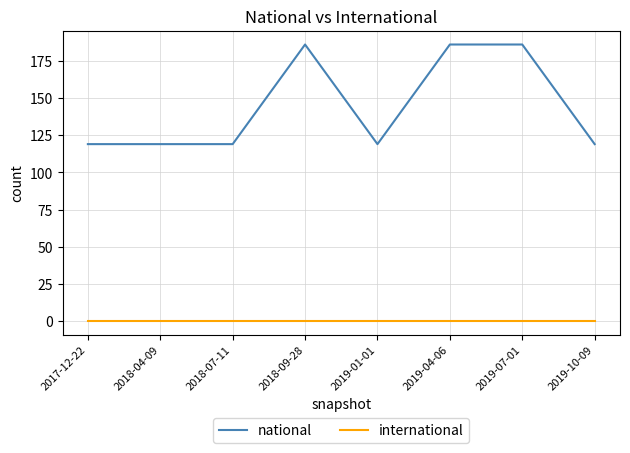

At 2018-04-09, list the series in order from largest to smallest.

national, international